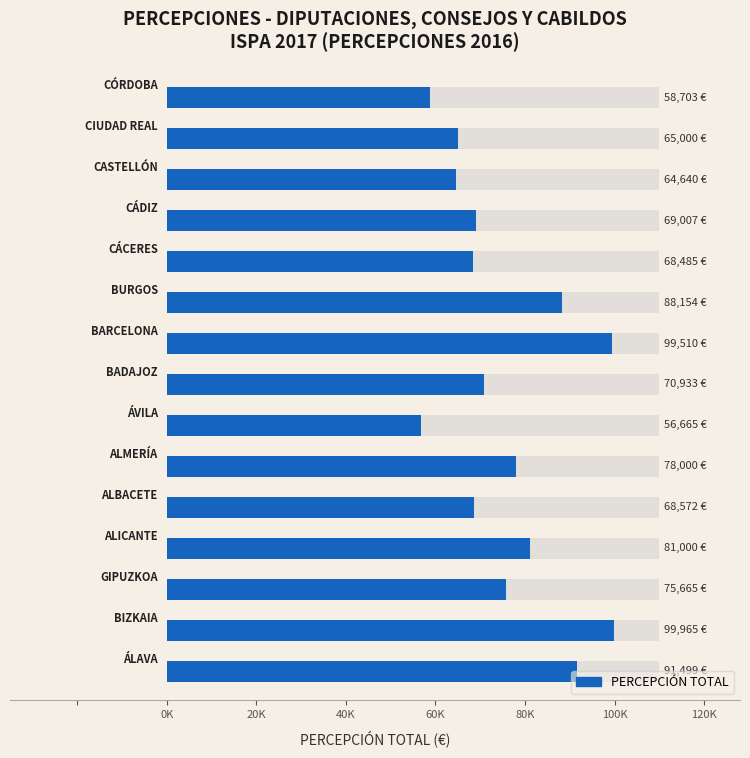

How many bars are there in total?

15